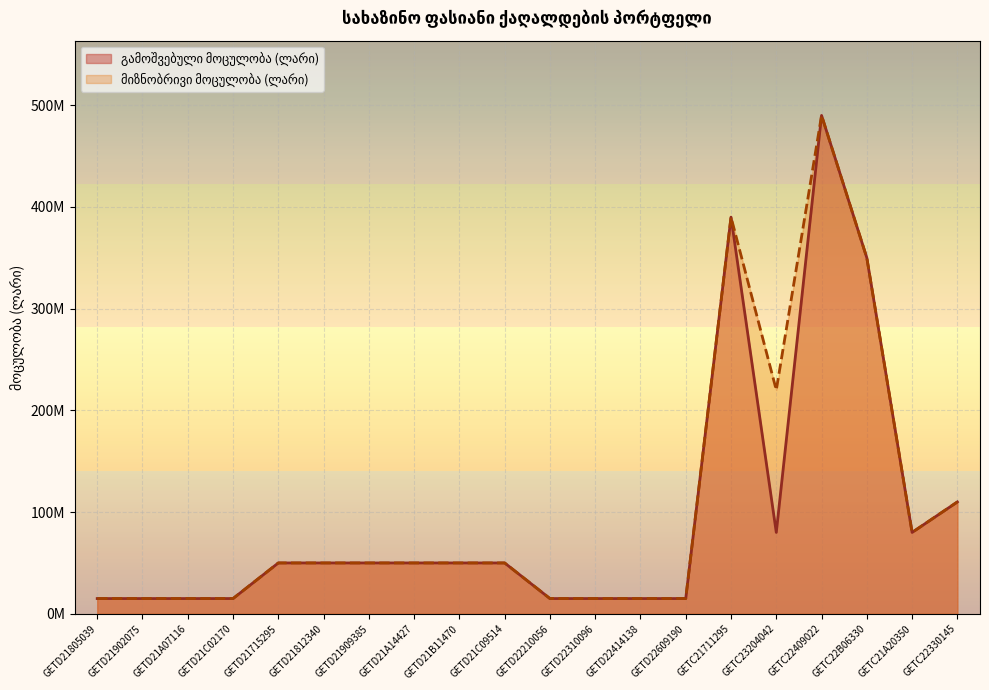

At which label does გამოშვებული მოცულობა (ლარი) reach its minimum?

GETD21805039